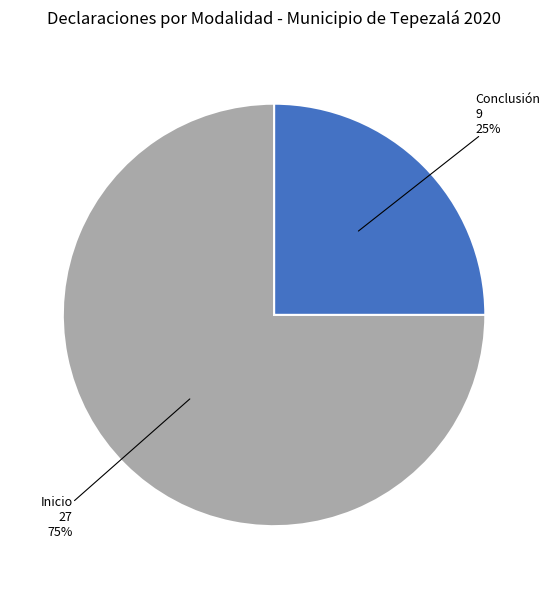

How many slices are in this pie chart?

2